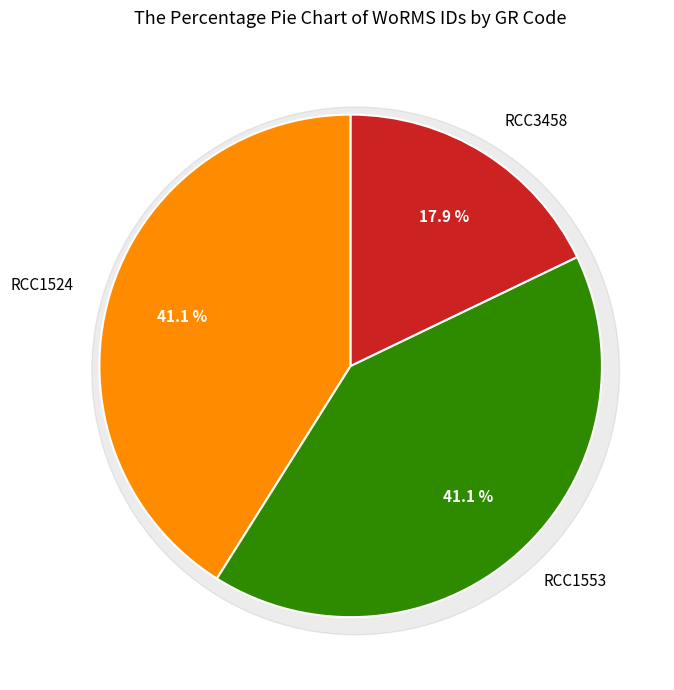

Is there any slice that represents more than half of the pie?

No